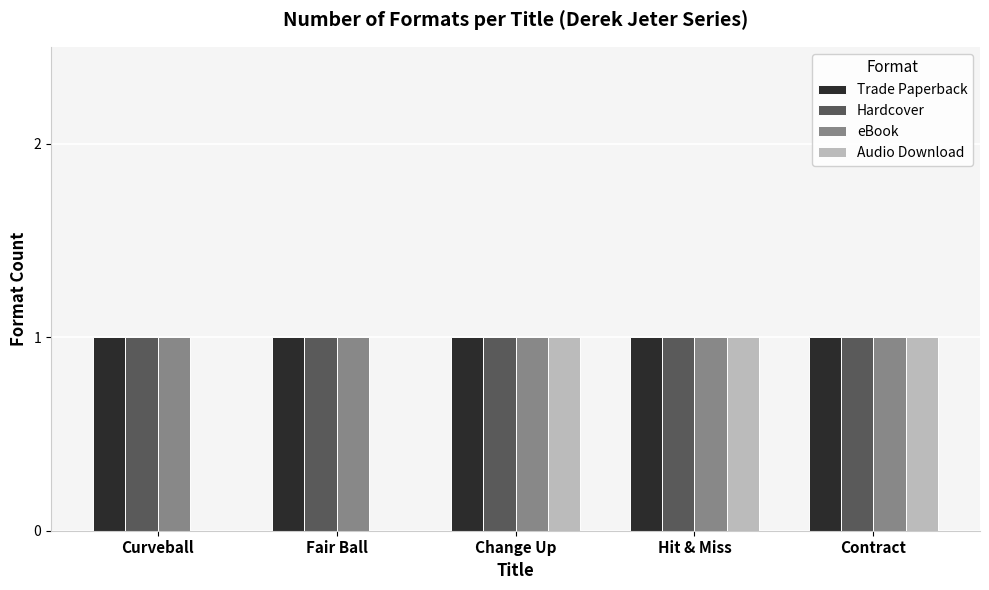

What is the total value across all series at Fair Ball?

3